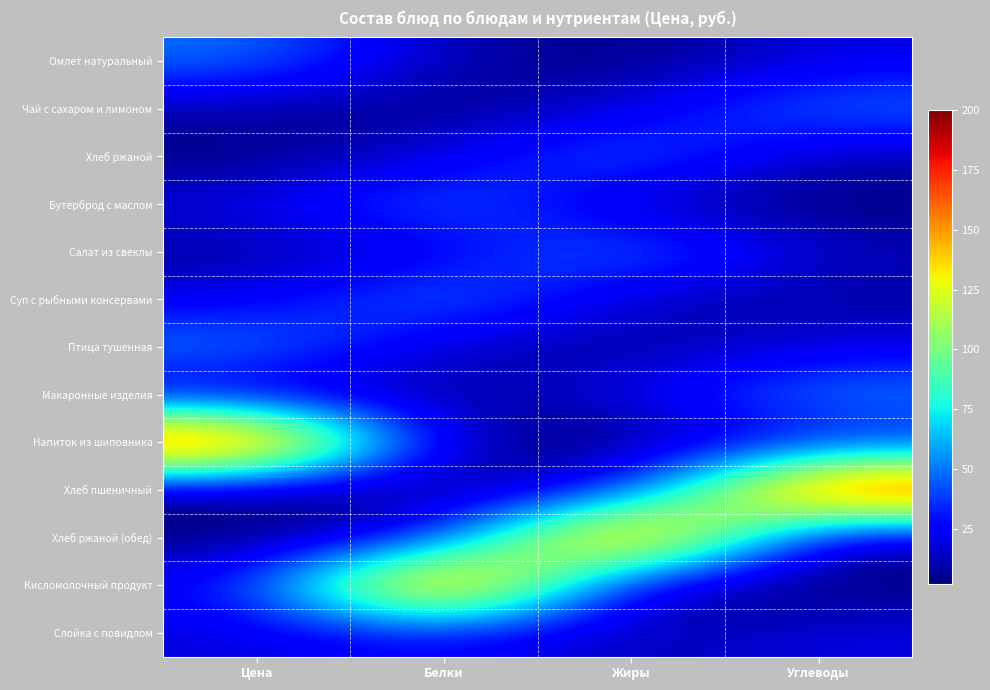

At how many categories does at least one series exceed 79?

4